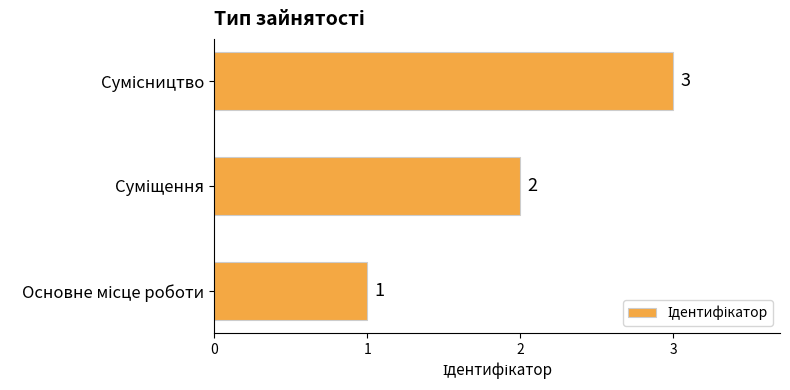

How many values are between 1 and 3?

3